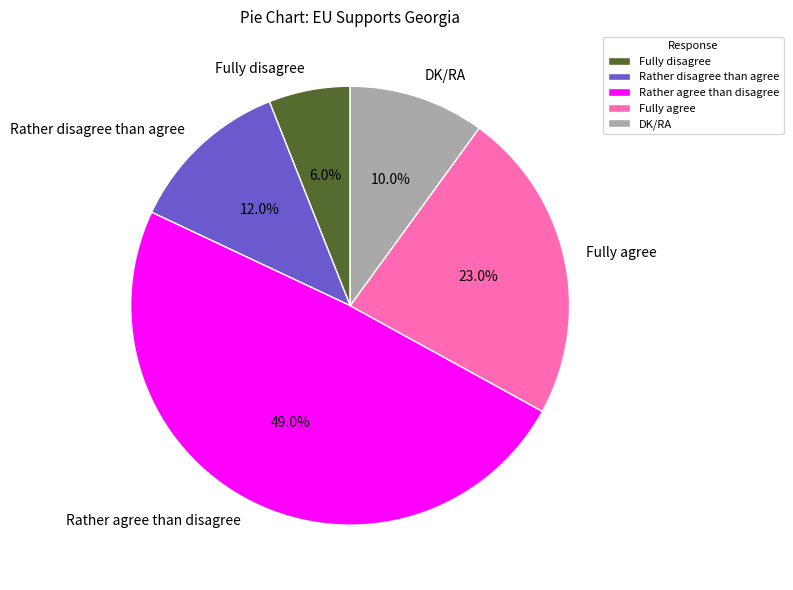

How many slices are in this pie chart?

5